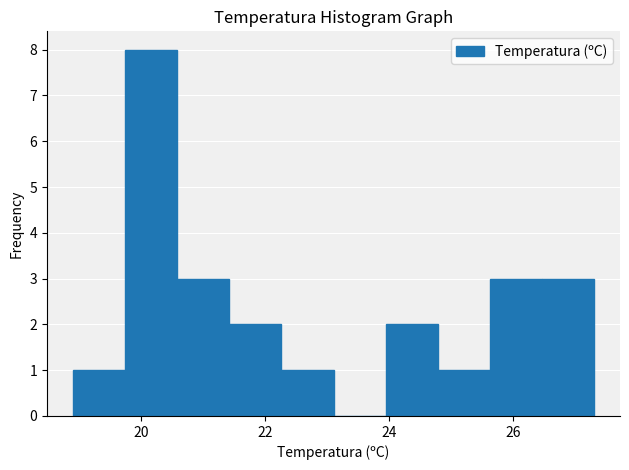

Reading left to right, transcribe this chart: for each bar, give the range it covers on the x-axis and its height. Neither the bar edges nor the heights are printed on the chart, so give them approximately, as read against the axes.

18.90 to 19.74: 1
19.74 to 20.58: 8
20.58 to 21.42: 3
21.42 to 22.26: 2
22.26 to 23.10: 1
23.10 to 23.94: 0
23.94 to 24.78: 2
24.78 to 25.62: 1
25.62 to 26.46: 3
26.46 to 27.30: 3